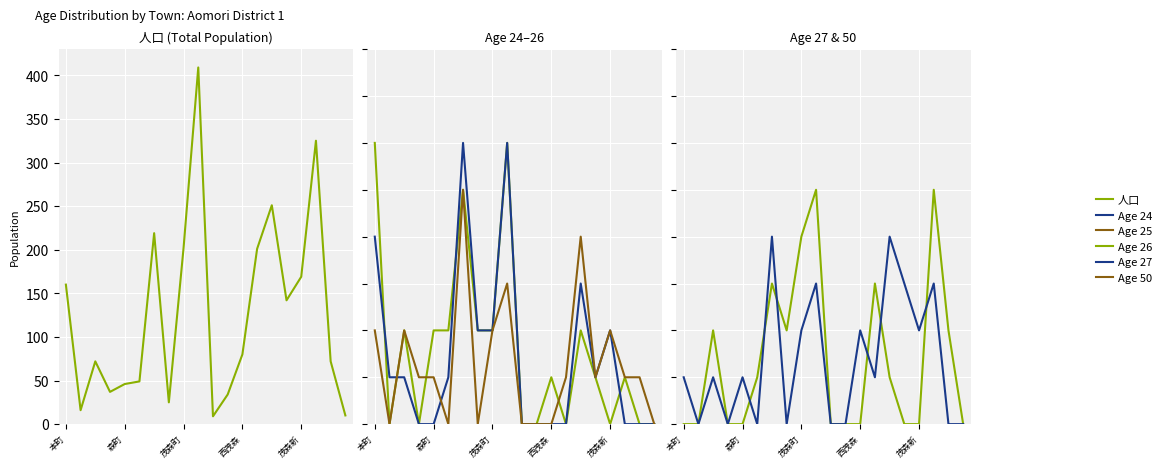

What position from the left is 茂森町?

9